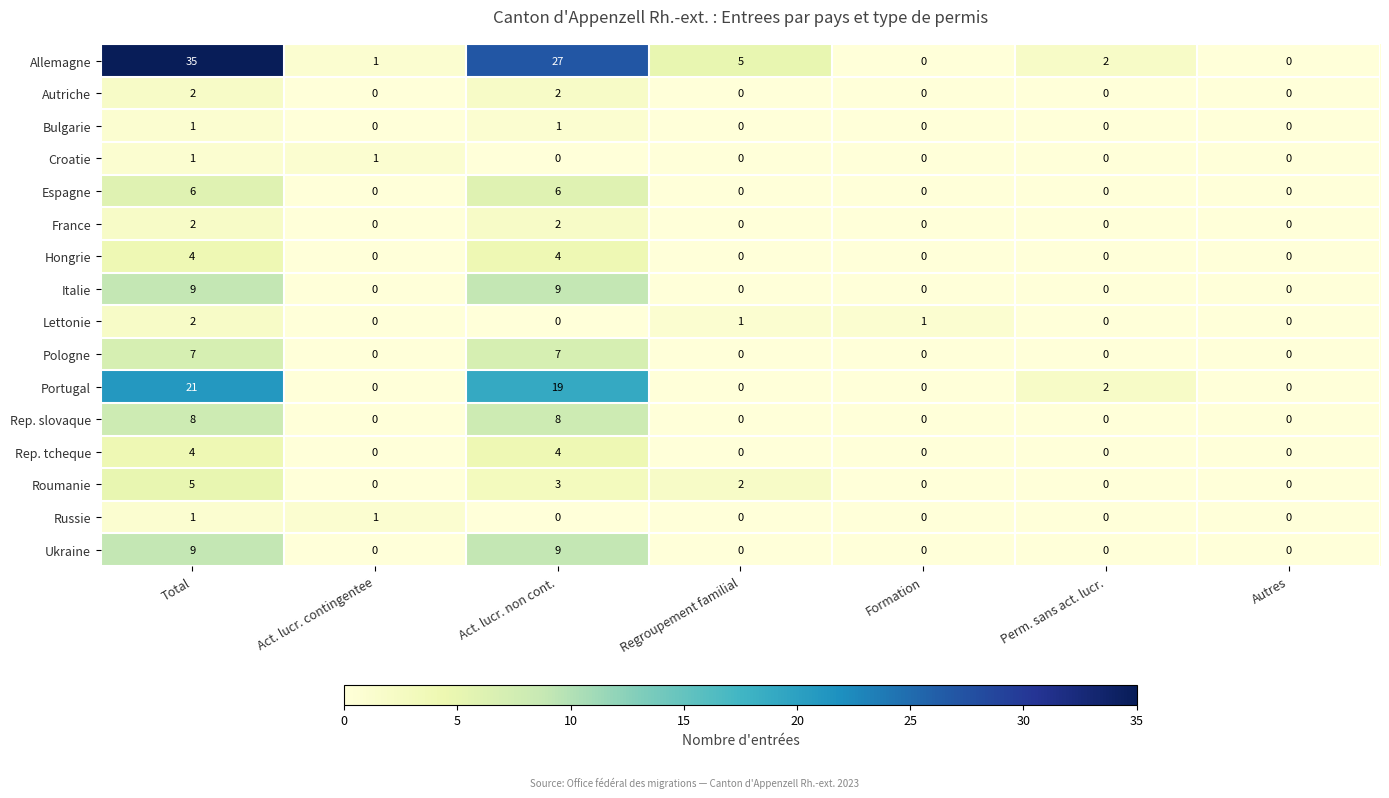

How many France values are between 0 and 2?

7